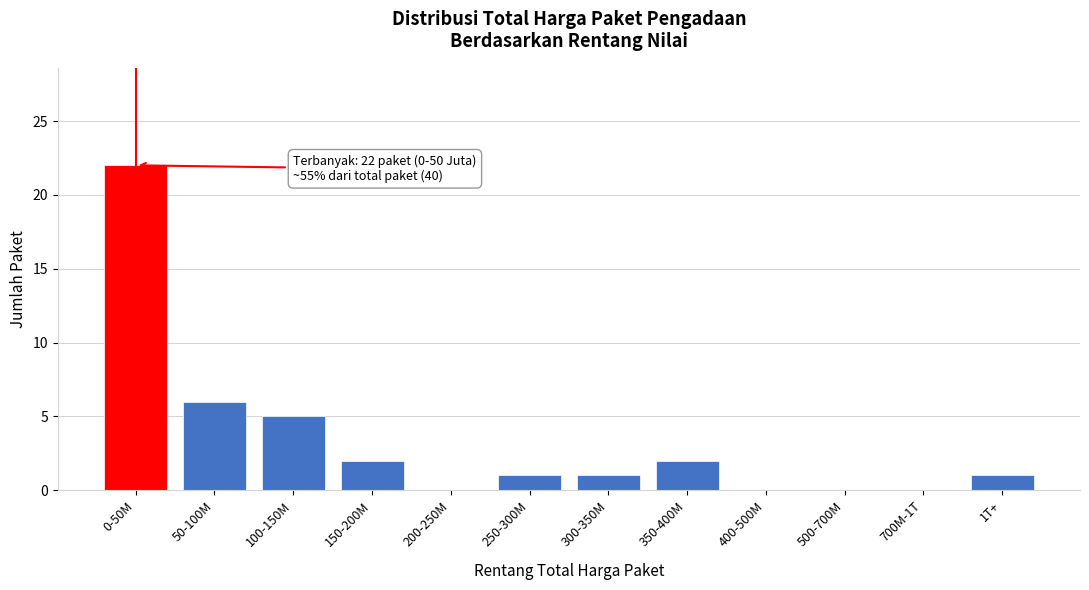

Reading left to right, transcribe all the data shown in this chart.

0-50M=22	50-100M=6	100-150M=5	150-200M=2	200-250M=0	250-300M=1	300-350M=1	350-400M=2	400-500M=0	500-700M=0	700M-1T=0	1T+=1